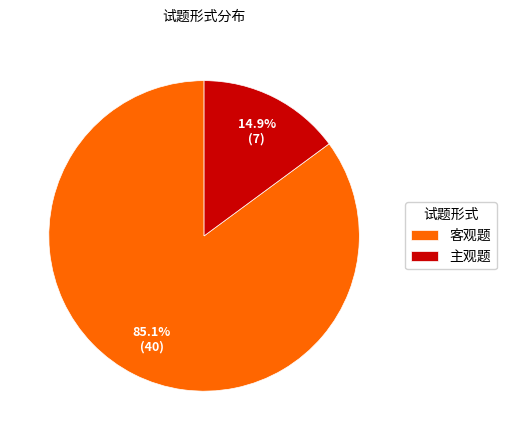

Between 客观题 and 主观题, which is larger?

客观题